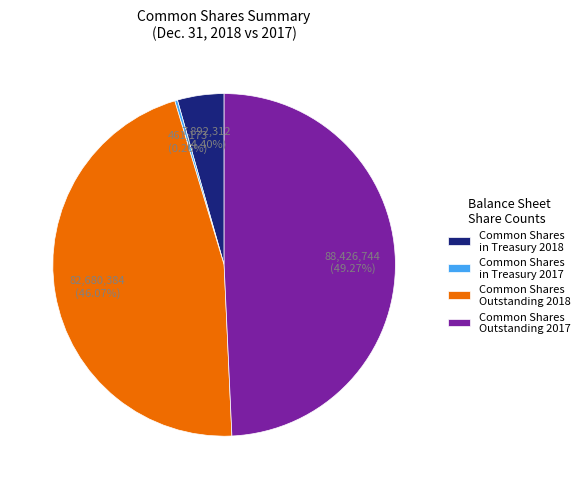

Which category has the biggest portion of the pie?

Common Shares Outstanding 2017